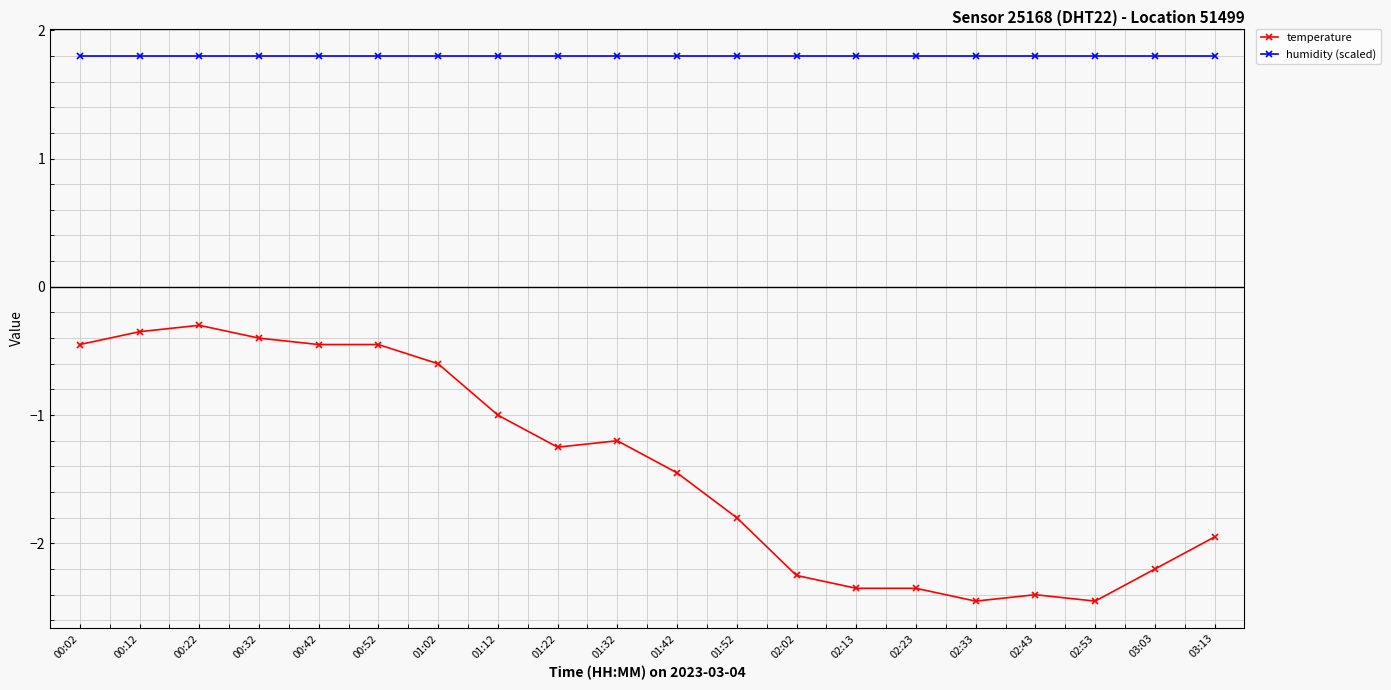

True or false: temperature and humidity (scaled) cross at least once.

False